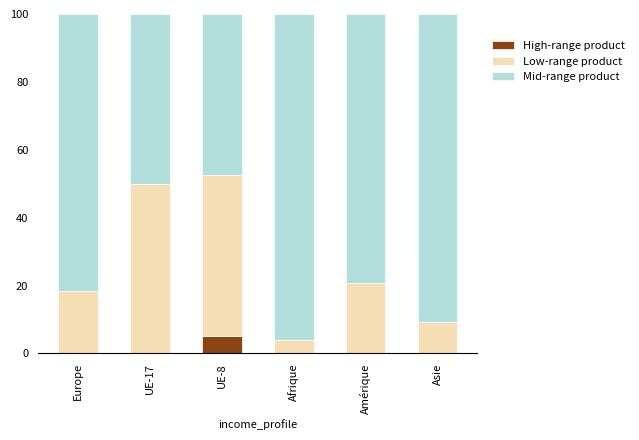

What is the total value across all series at Asie?

100.0